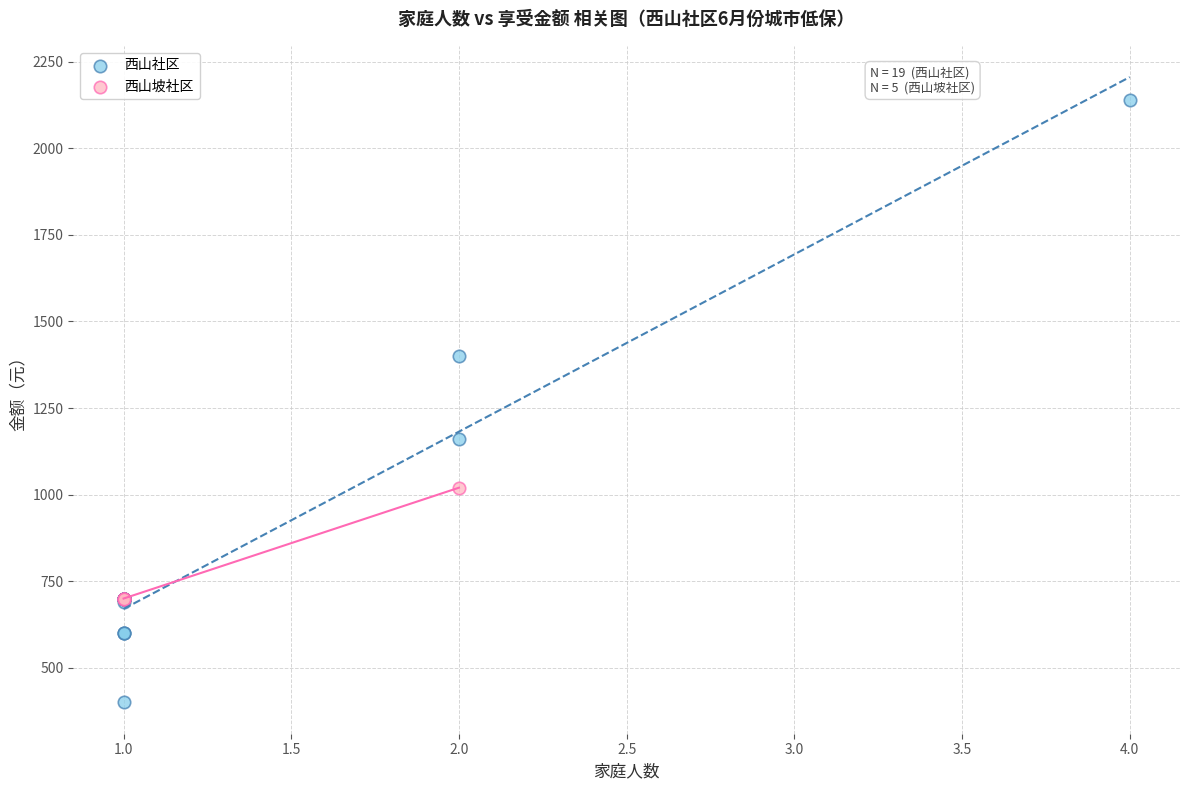

Which series reaches the maximum Y coordinate?

西山社区